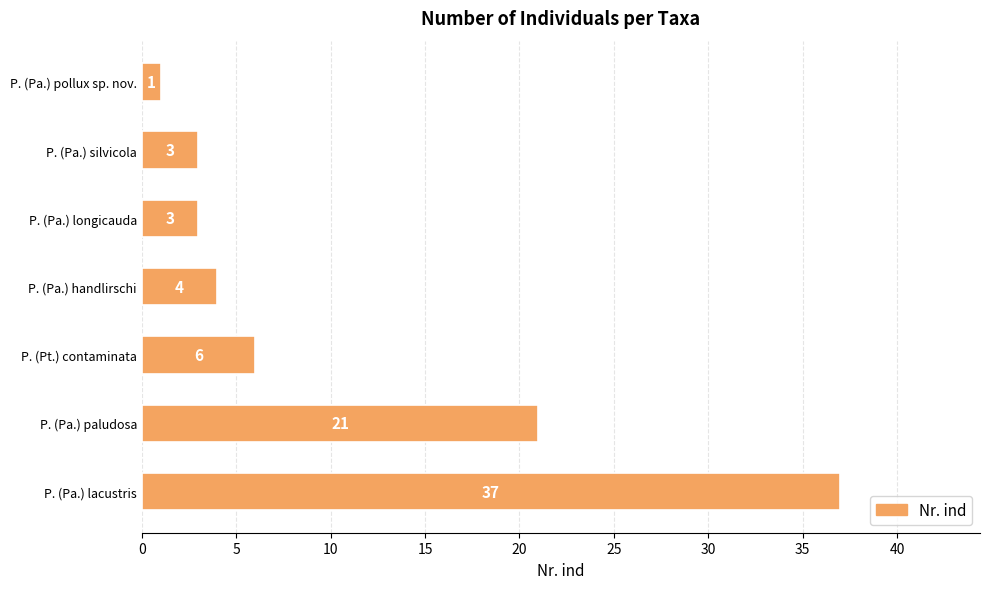

Does the chart contain stacked bars?

No